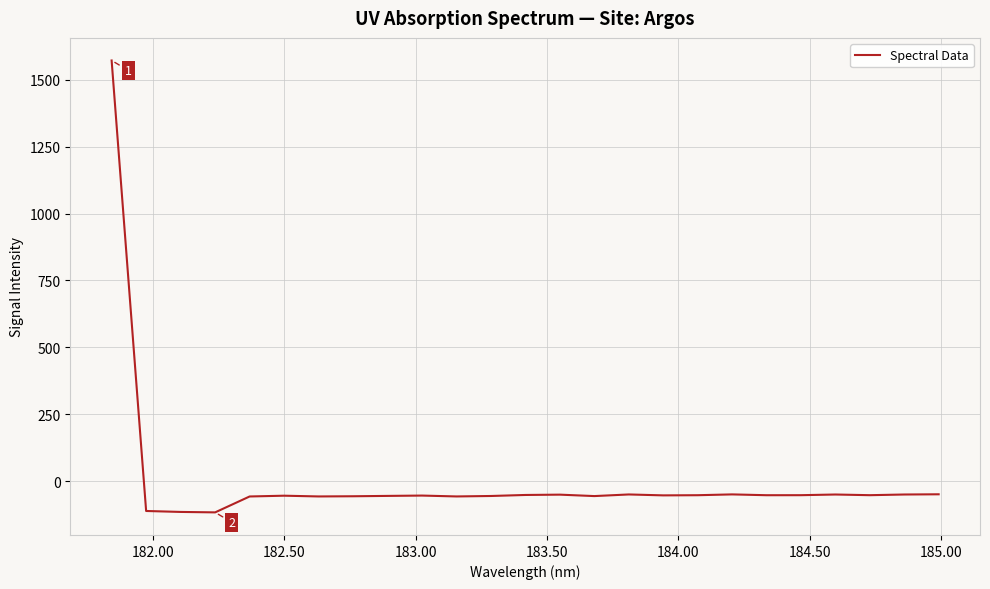

What is the smallest value displayed?

-116.7